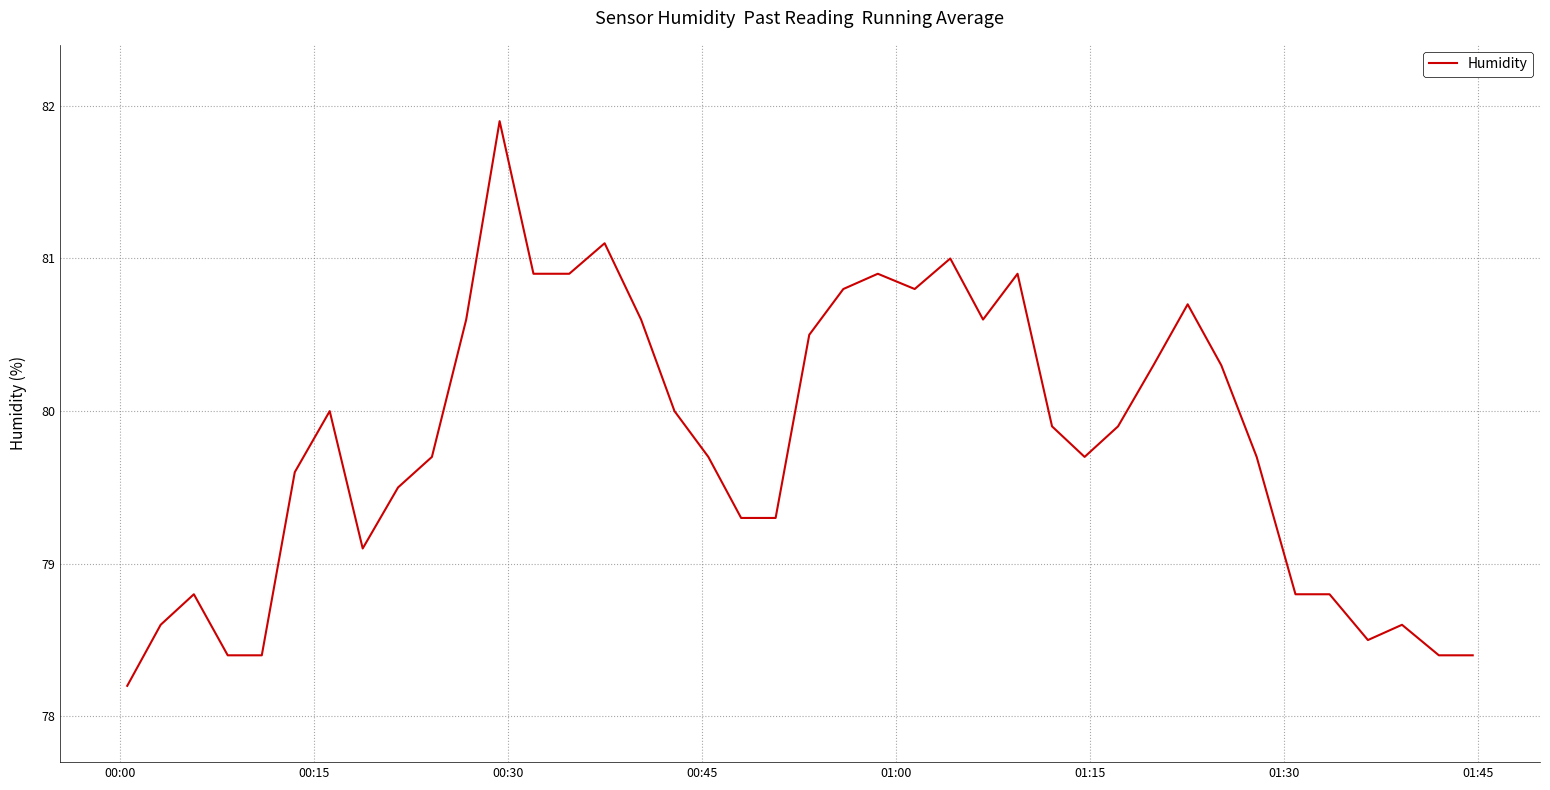

What is the maximum value shown in the chart?

81.9